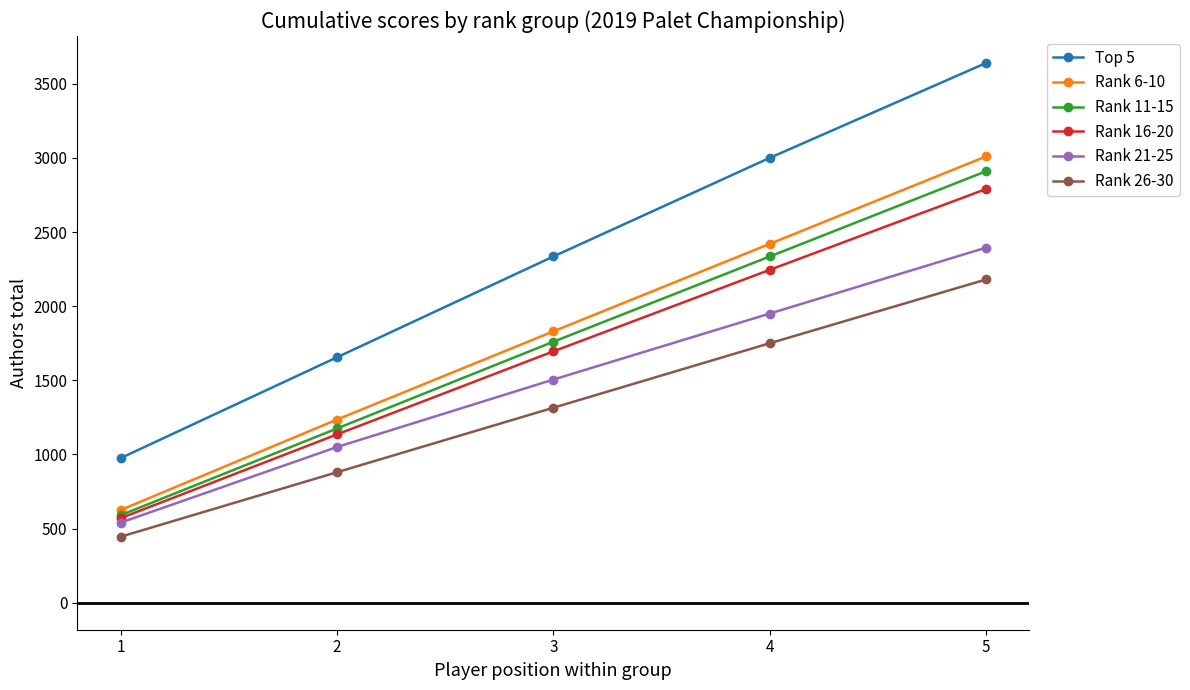

What is the sum of all Top 5 values?

11605